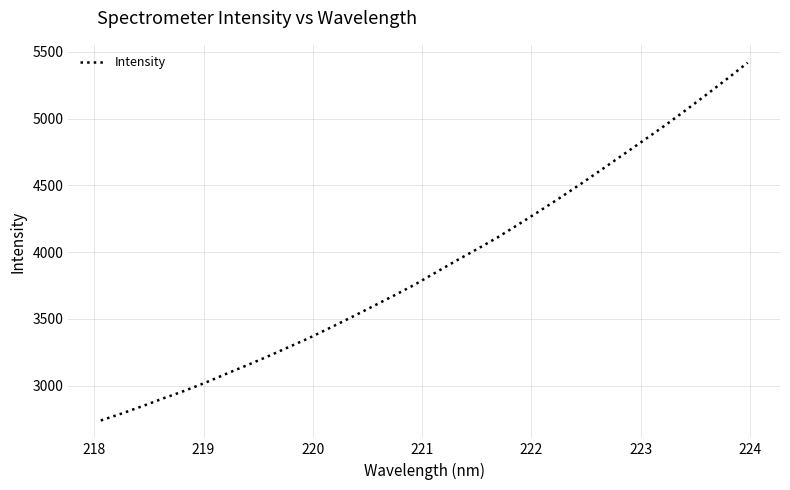

What is the difference between the maximum and minimum values?

2677.5